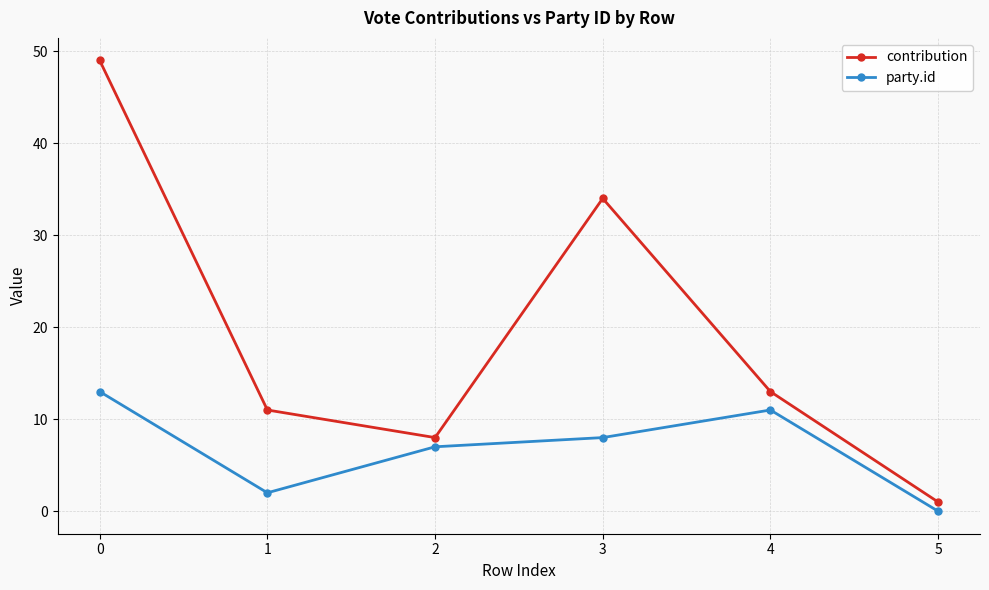

What is the average value of the contribution series?

19